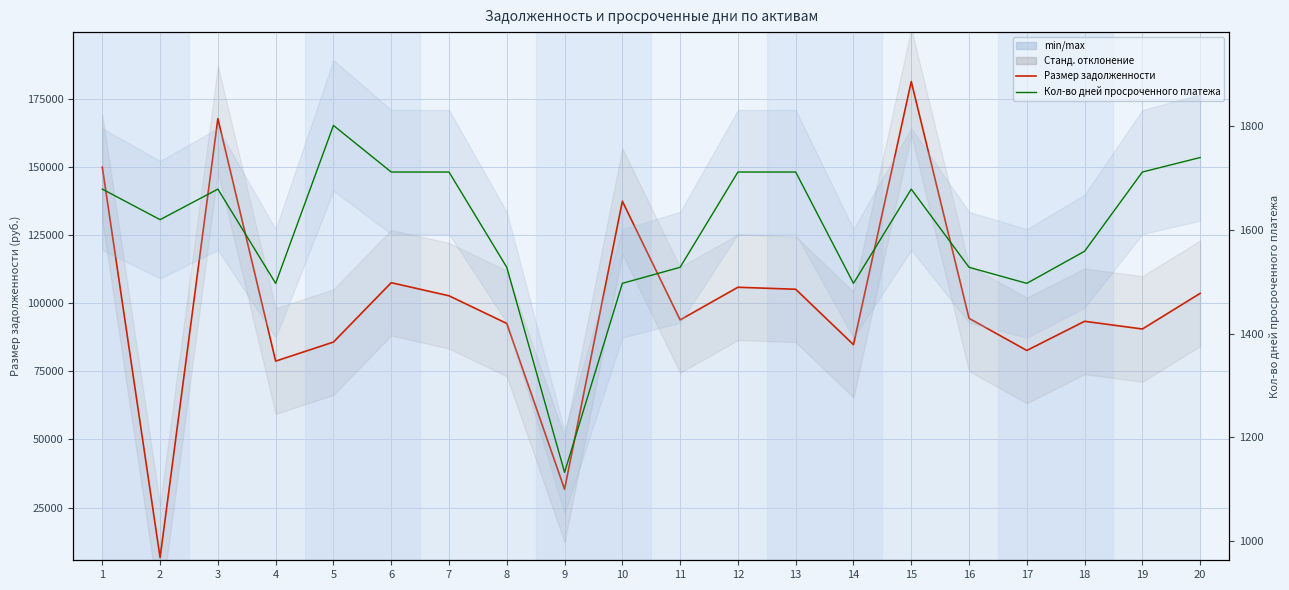

What is the difference between the Размер задолженности (руб.) values at 7 and 13?

2398.7